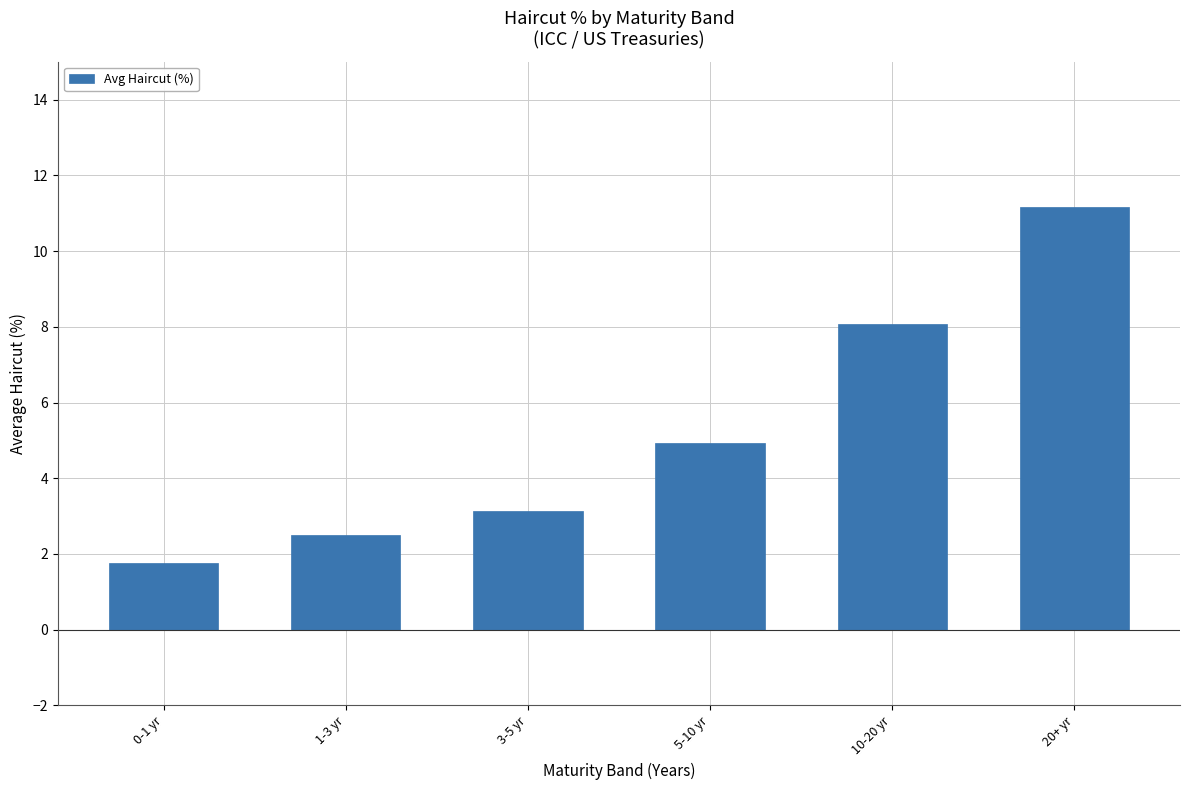

What position from the right is 10-20 yr?

2